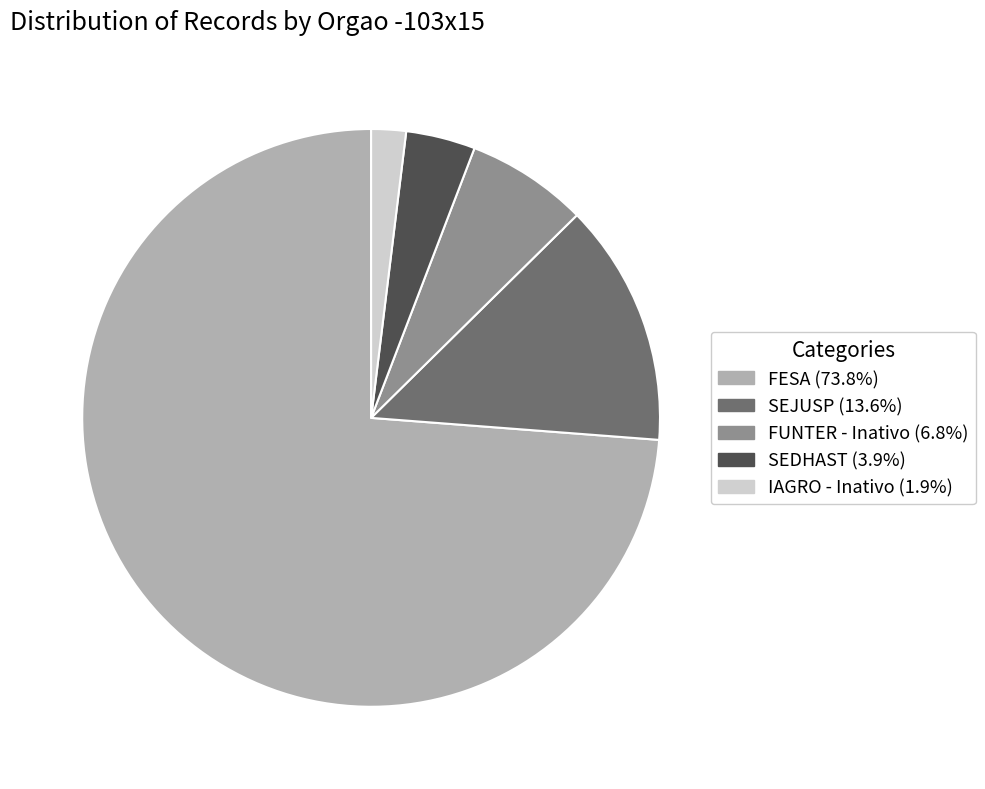

What is the ratio of the value at SEDHAST to the value at SEJUSP?

0.3